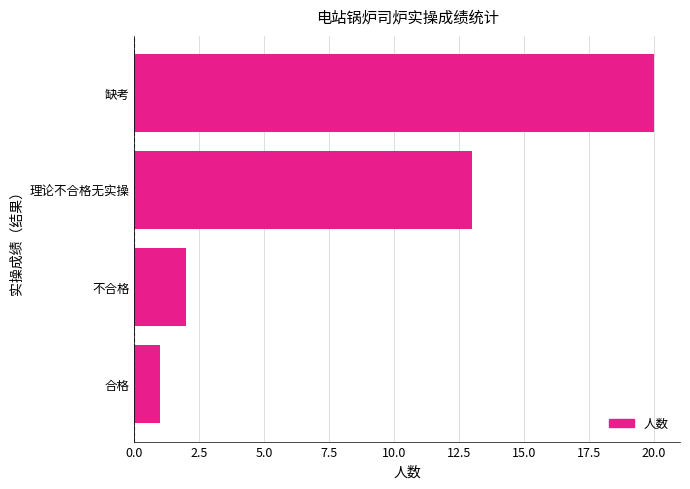

Reading bottom to top, what are all the values shown in this chart?

合格=1	不合格=2	理论不合格无实操=13	缺考=20